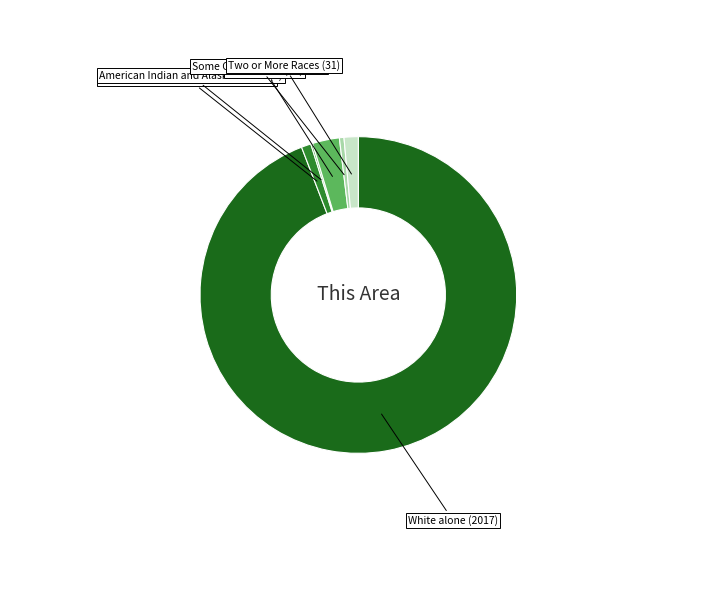

Which slice is the largest?

White alone